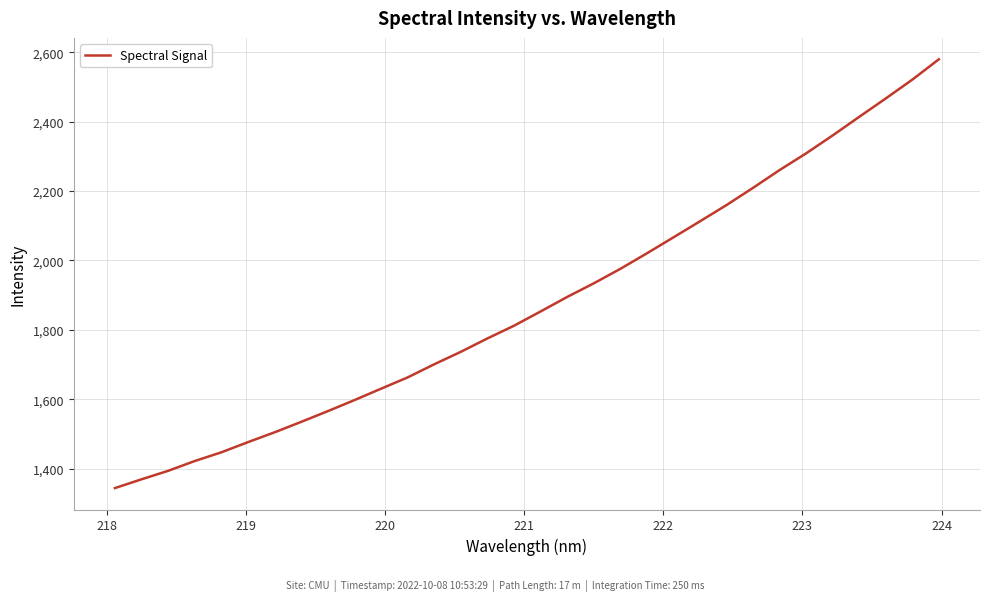

What is the difference between the maximum and minimum values?

1236.0